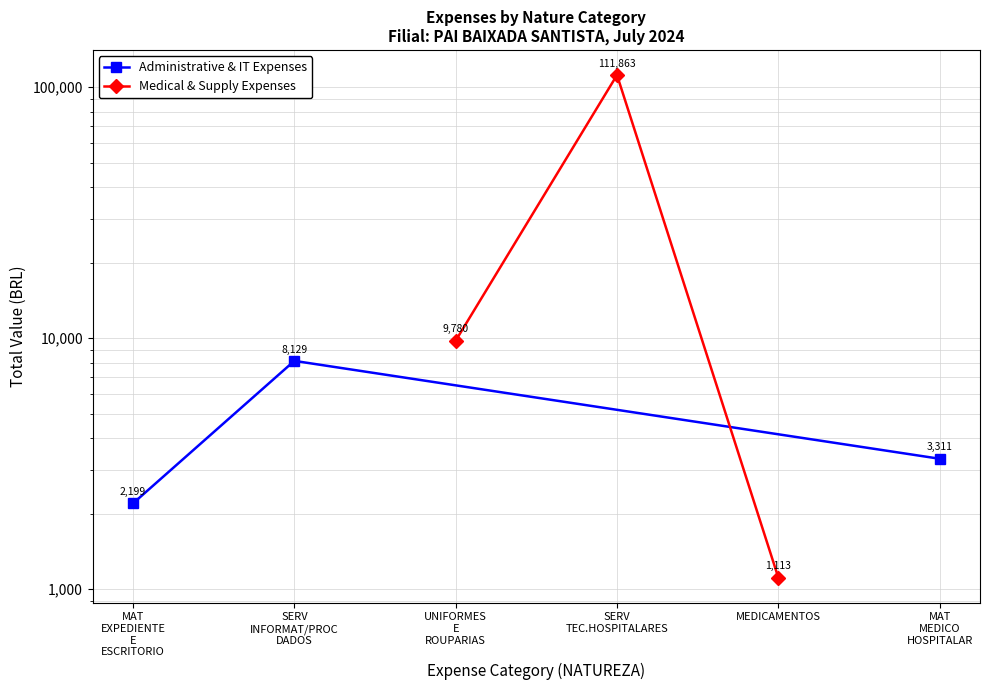

Reading left to right, transcribe all the data shown in this chart.

Administrative & IT Expenses: 2198.6	8128.5	3311.5
Medical & Supply Expenses: 9780.5	111863.2	1113.4